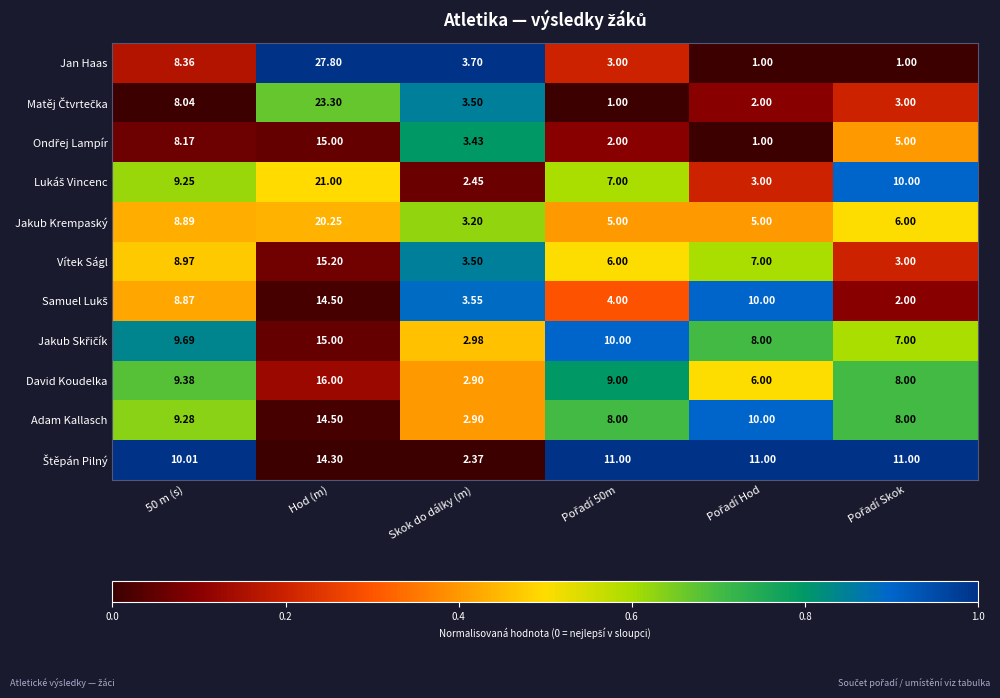

Which category has the highest value across all series?

Hod (m)